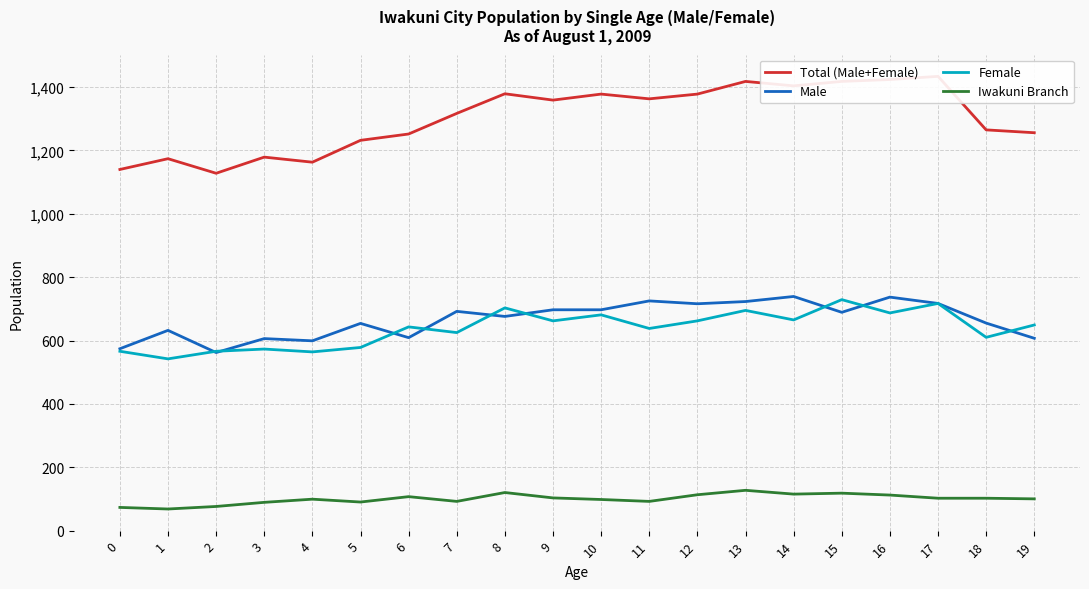

Which has a higher value, 6 or 1?

6